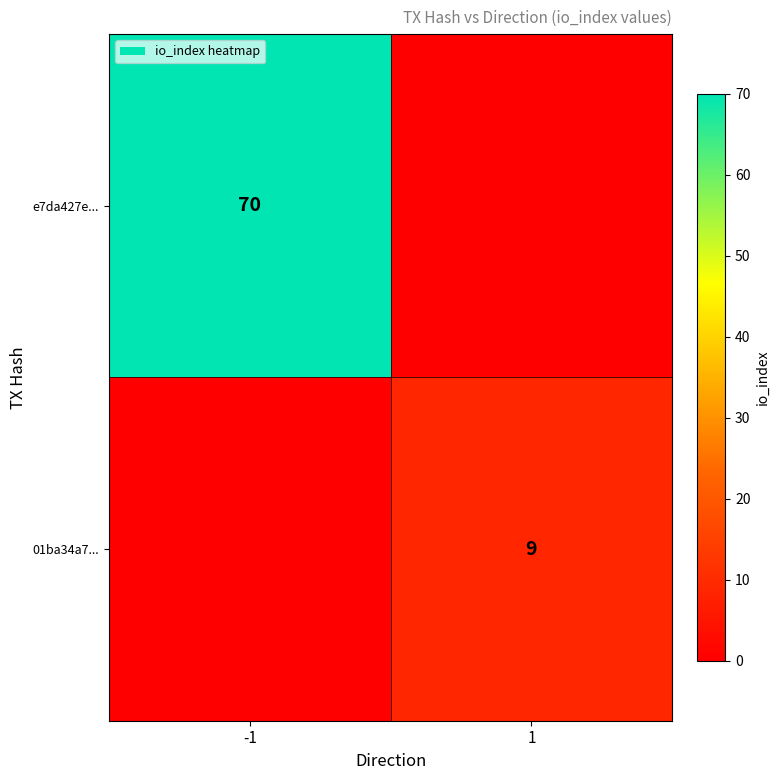

How many distinct data groups are displayed?

2